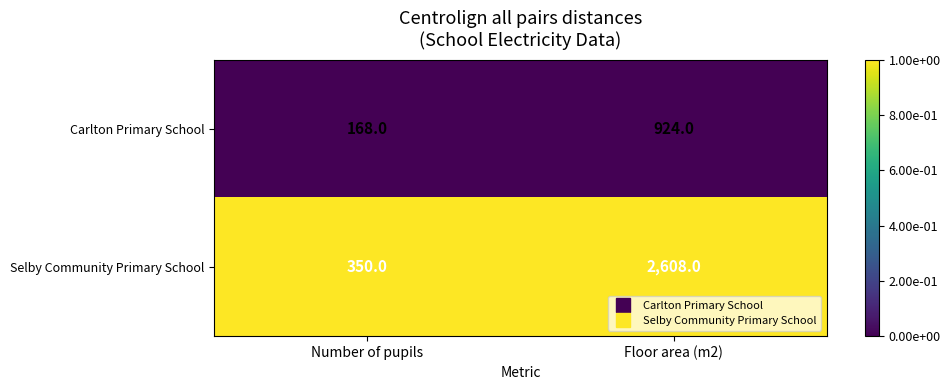

What is the minimum value for Selby Community Primary School?

350